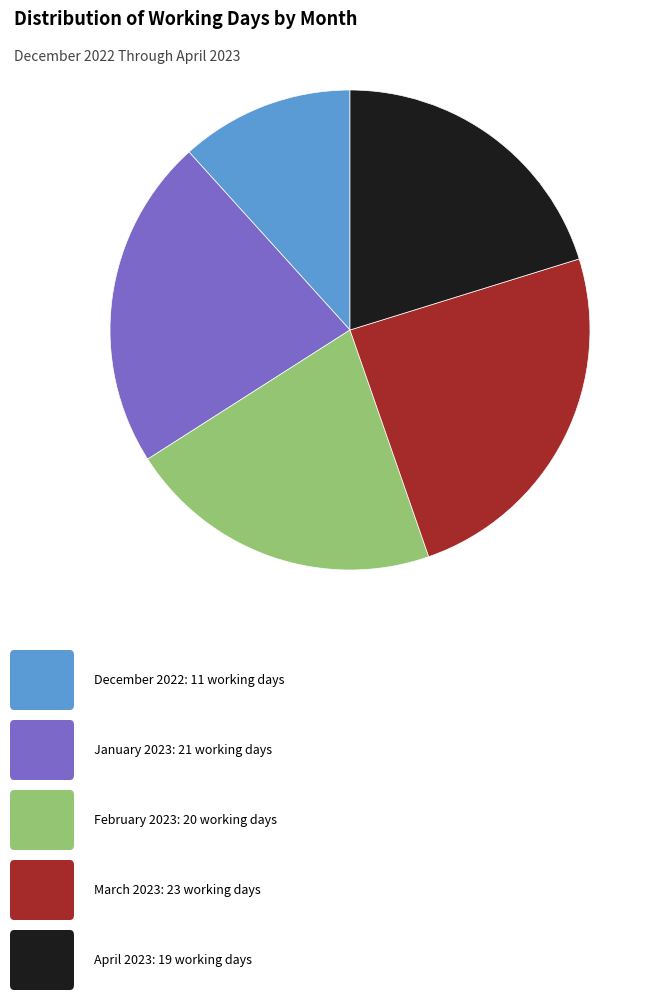

Is there a majority slice in this chart?

No